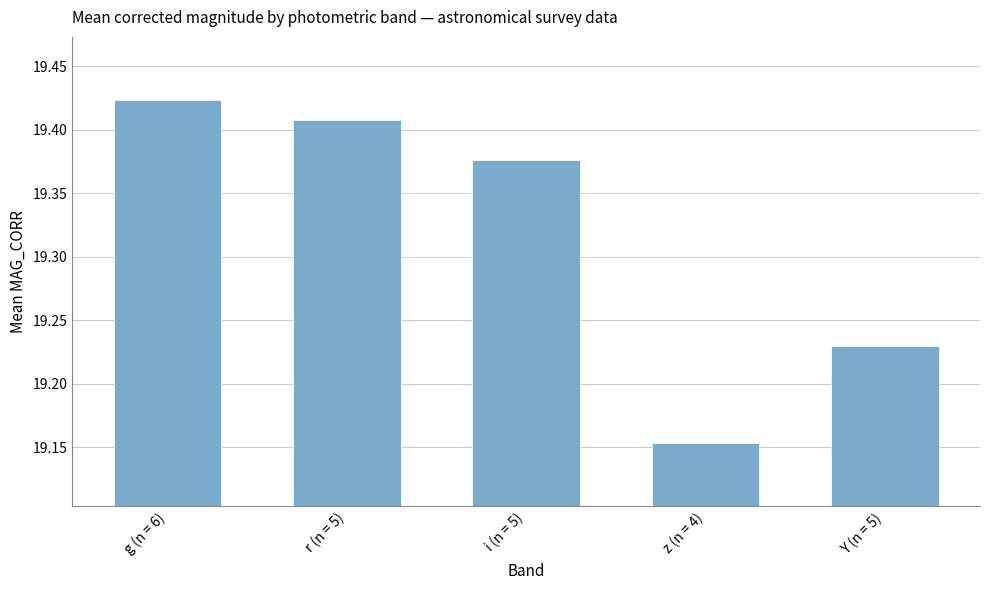

What is the label of the 1st bar from the right?

Y (n = 5)